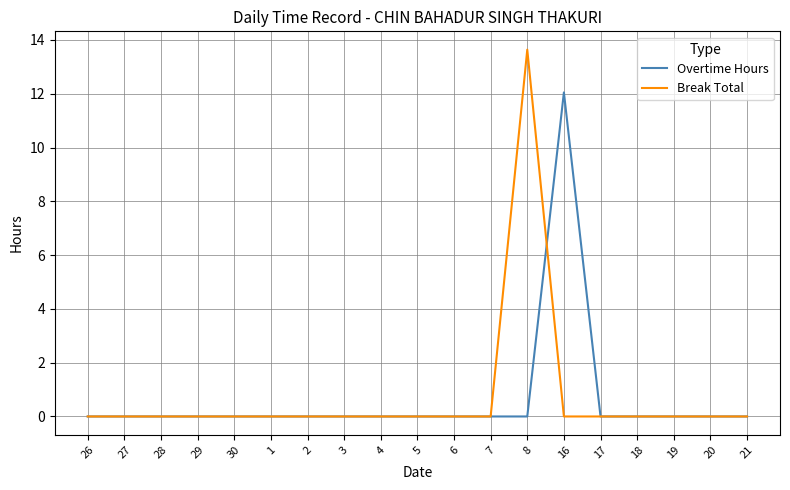

True or false: Overtime Hours has a value of 0.0 at 26.

True